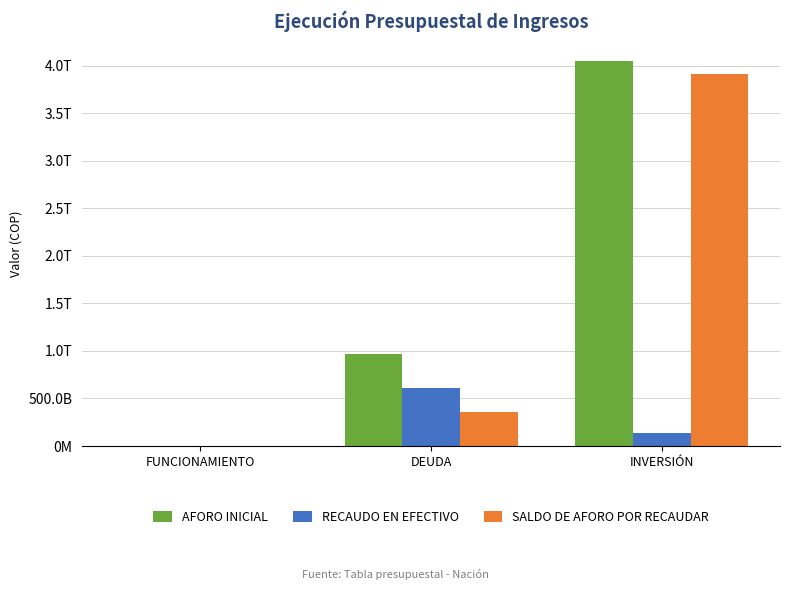

What are all the series names shown in the legend?

AFORO INICIAL, RECAUDO EN EFECTIVO, SALDO DE AFORO POR RECAUDAR